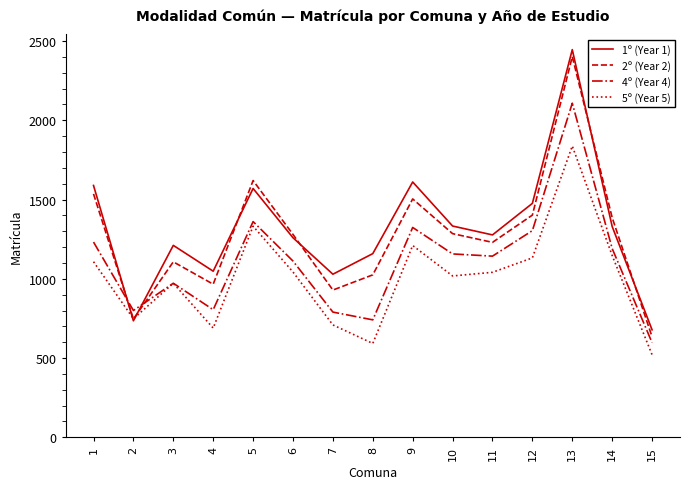

Count the number of categories in the chart.

15